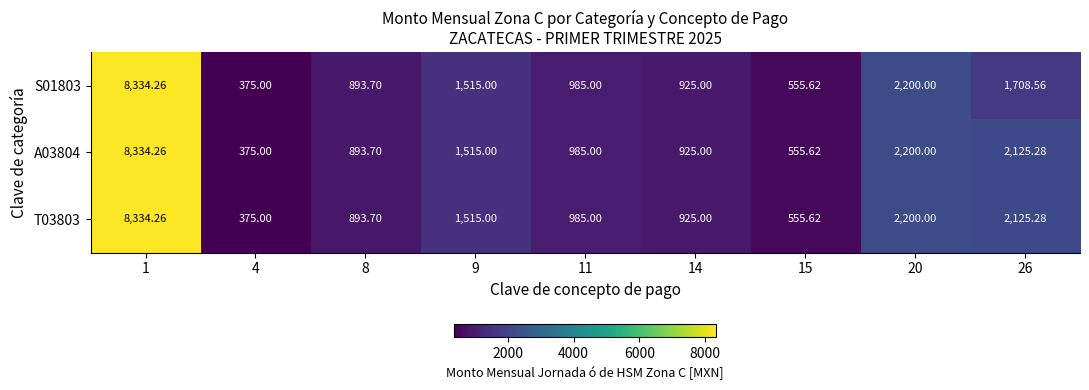

Is the value of T03803 at 8 greater than the value of S01803 at 14?

No